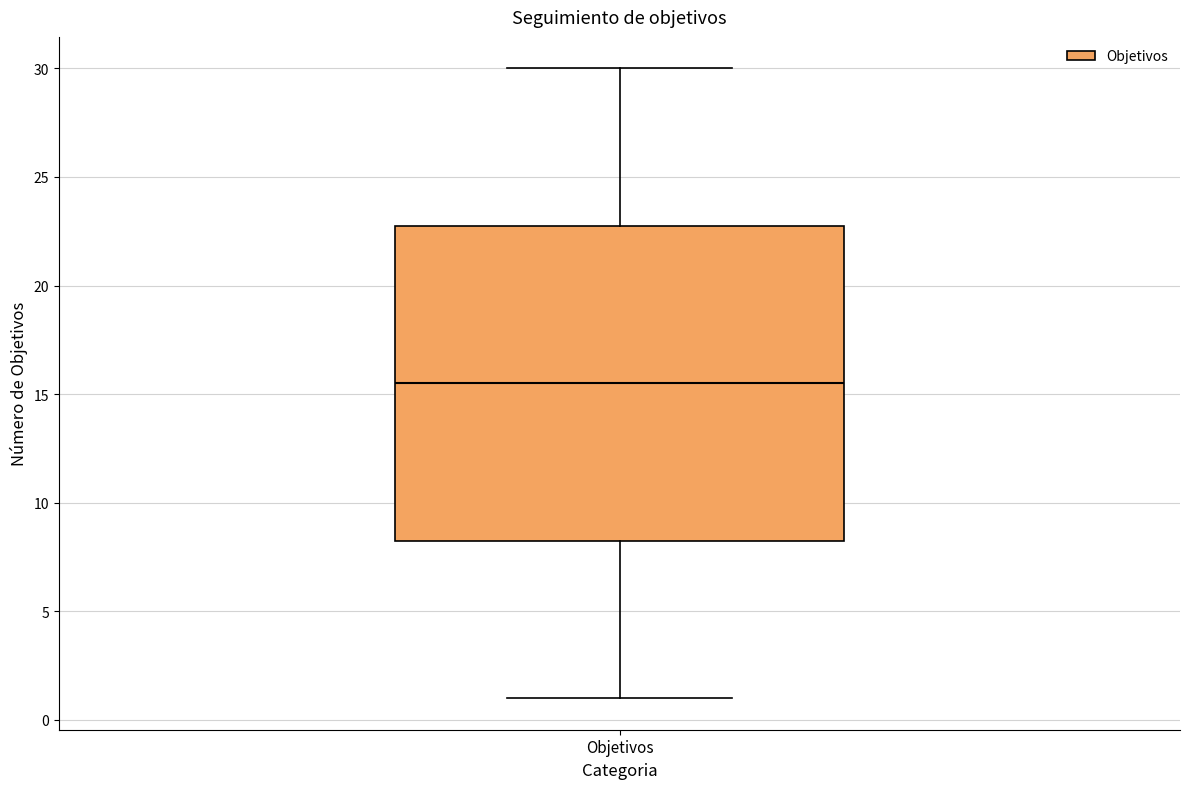

Read this box plot against the y-axis: the position of the median line, the range covered by the box, and the ends of both whiskers. The values are not printed on the chart, so give them approximately, as read against the axis.

median 15.5, box 8.5 to 23.0, whiskers 1.0 to 30.0